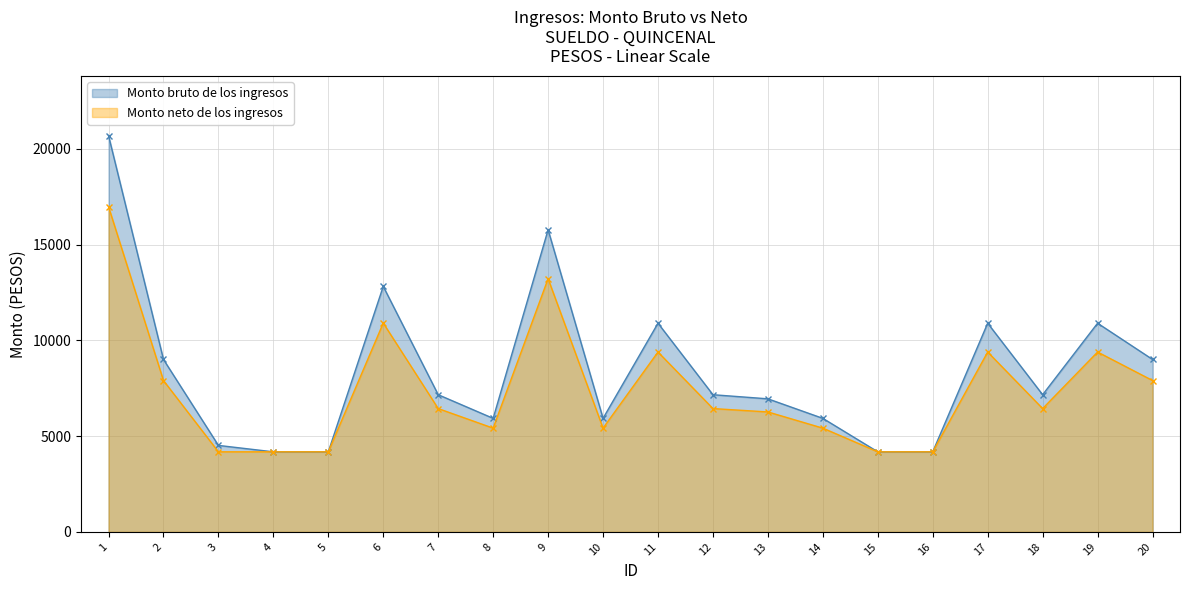

What is the average value of the Monto neto de los ingresos series?

7393.2